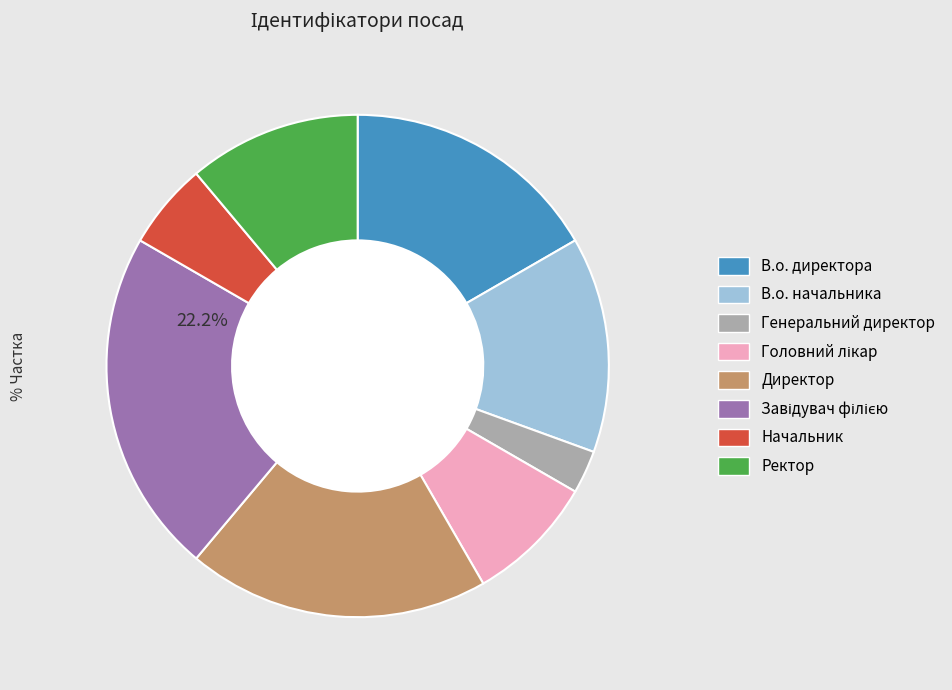

Which has a higher value, Начальник or В.о. директора?

В.о. директора